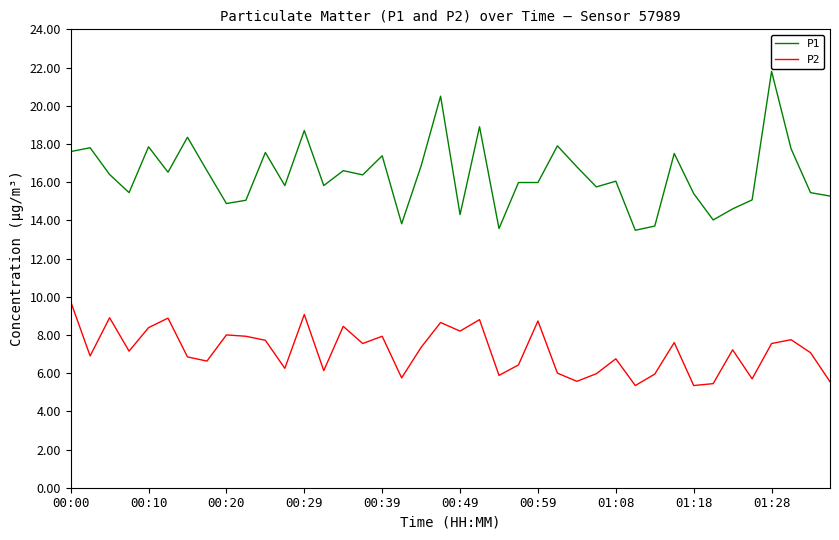

True or false: P1 and P2 cross at least once.

False